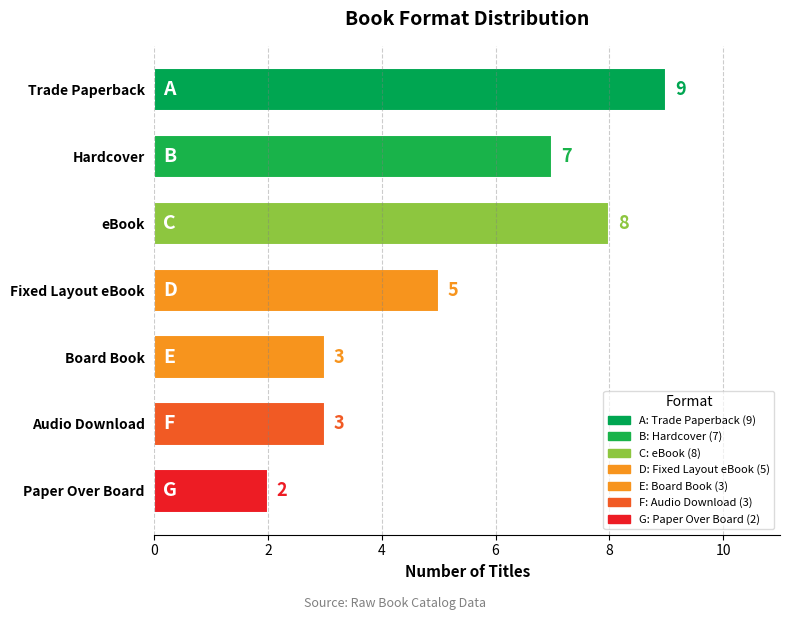

Are the bars grouped side by side (vs. stacked)?

No